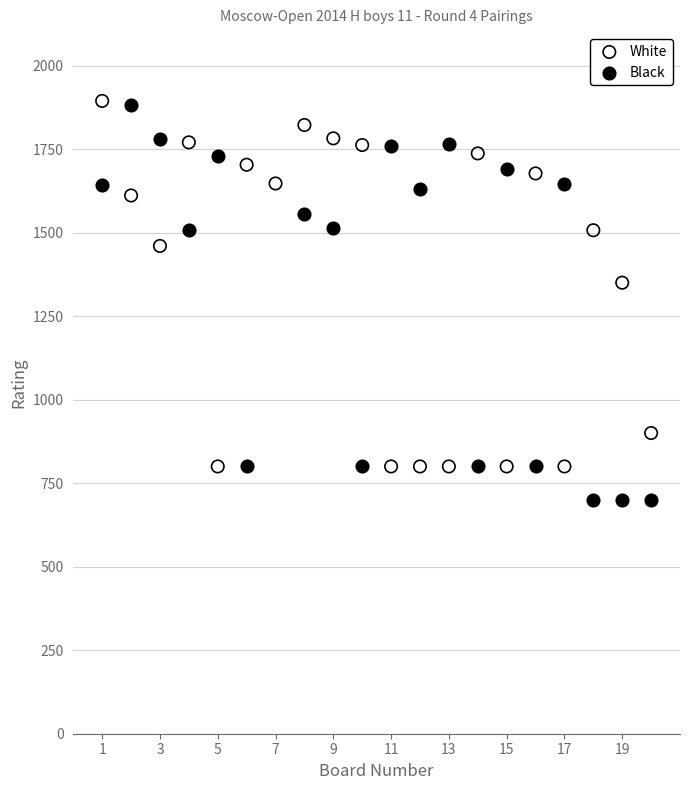

Which series has the largest Y range (max minus min)?

Black